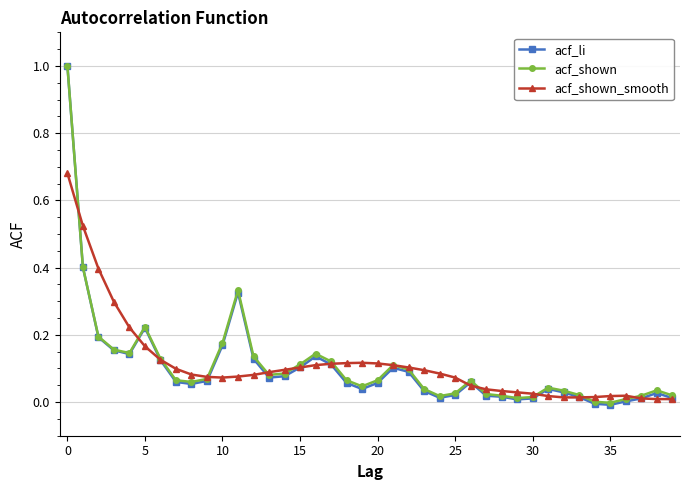

What is the greatest value displayed?

1.0